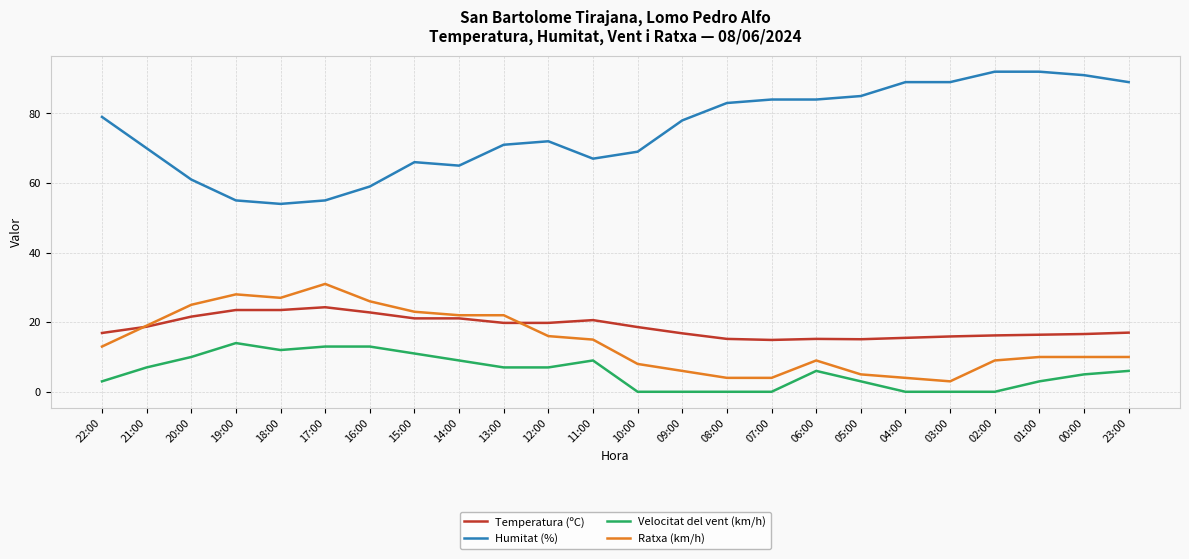

True or false: Ratxa (km/h) and Humitat (%) intersect in this chart.

False